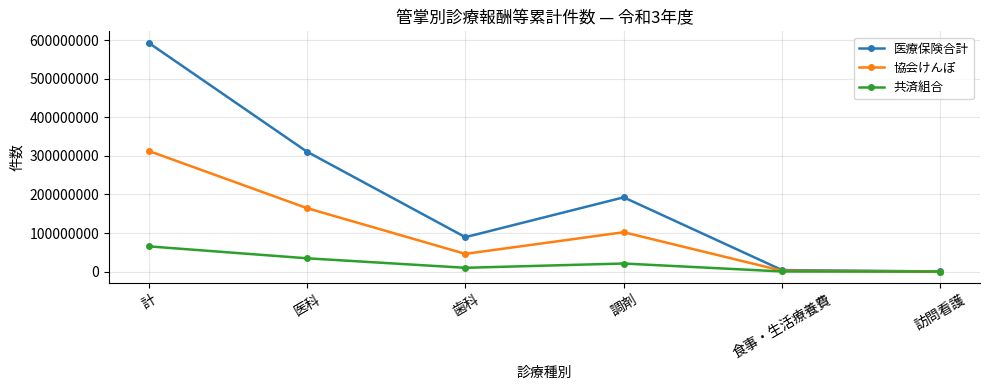

At which label is 共済組合 closest to 32790107?

医科